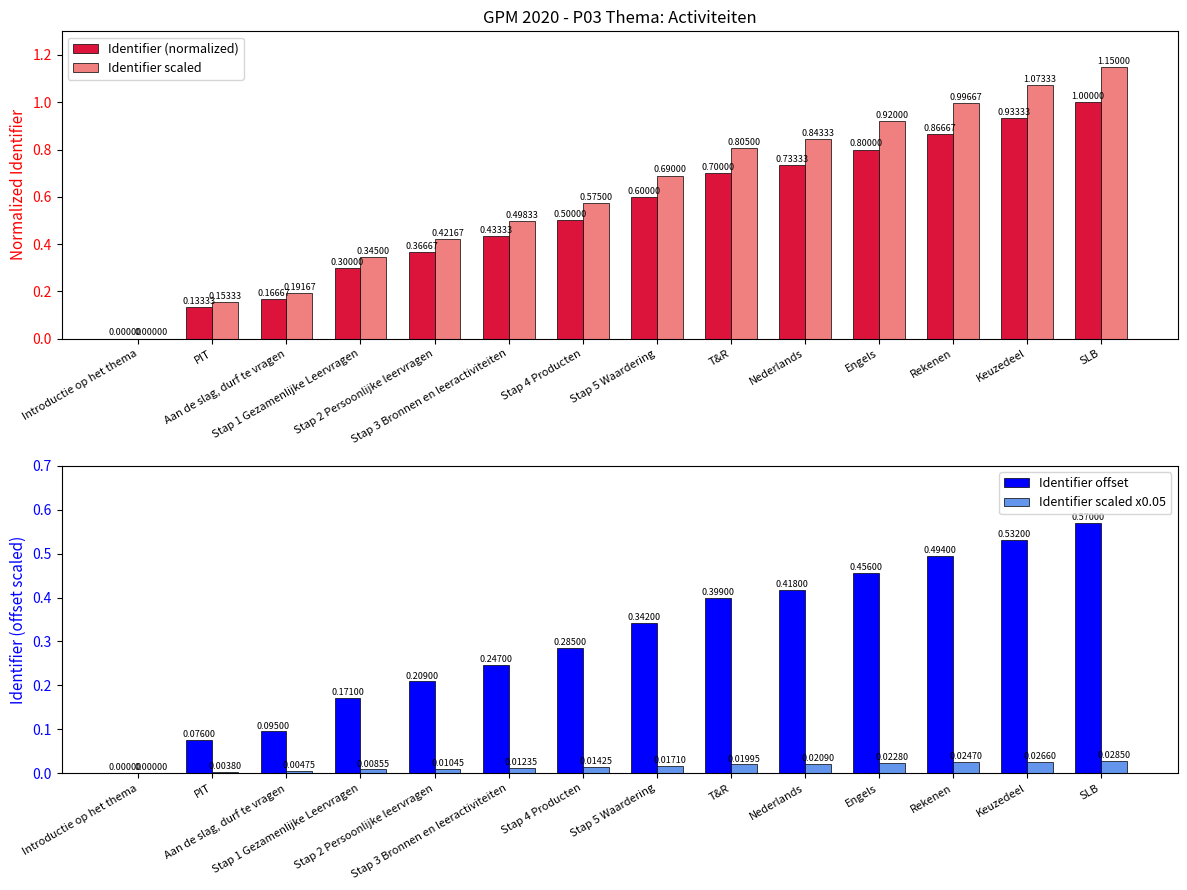

How many Identifier offset values are between 0 and 1?

14